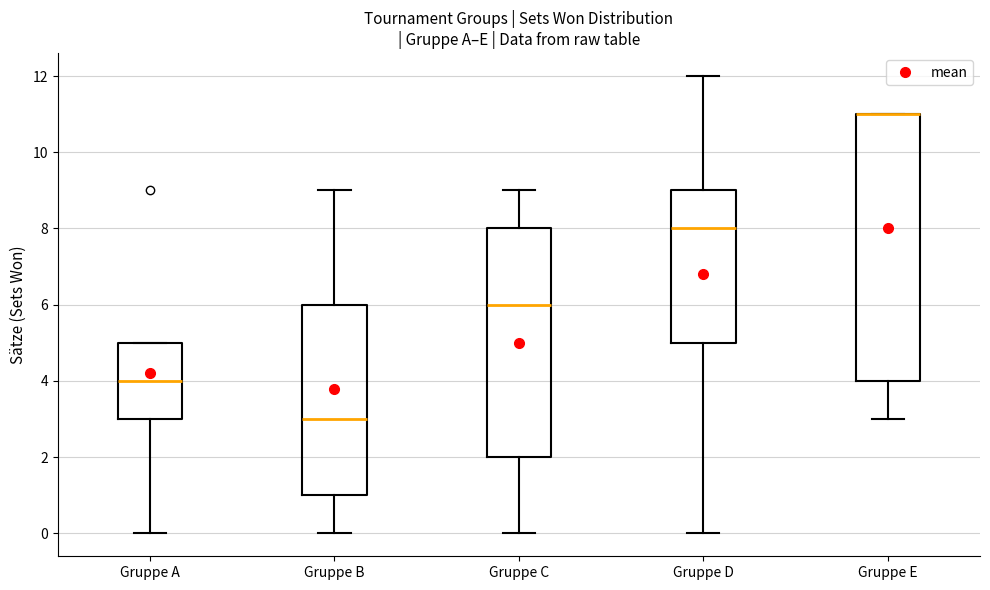

Reading left to right, transcribe this box plot: for each box, give where its median line is, the range the box spans, and where its two whiskers end, as read against the y-axis. The values are not printed on the chart, so give them approximately, as read against the axis.

Gruppe A: median 4, box 3 to 5, whiskers 0 to 5
Gruppe B: median 3, box 1 to 6, whiskers 0 to 9
Gruppe C: median 6, box 2 to 8, whiskers 0 to 9
Gruppe D: median 8, box 5 to 9, whiskers 0 to 12
Gruppe E: median 11 (drawn on the box's upper edge), box 4 to 11, whiskers 3 to 11